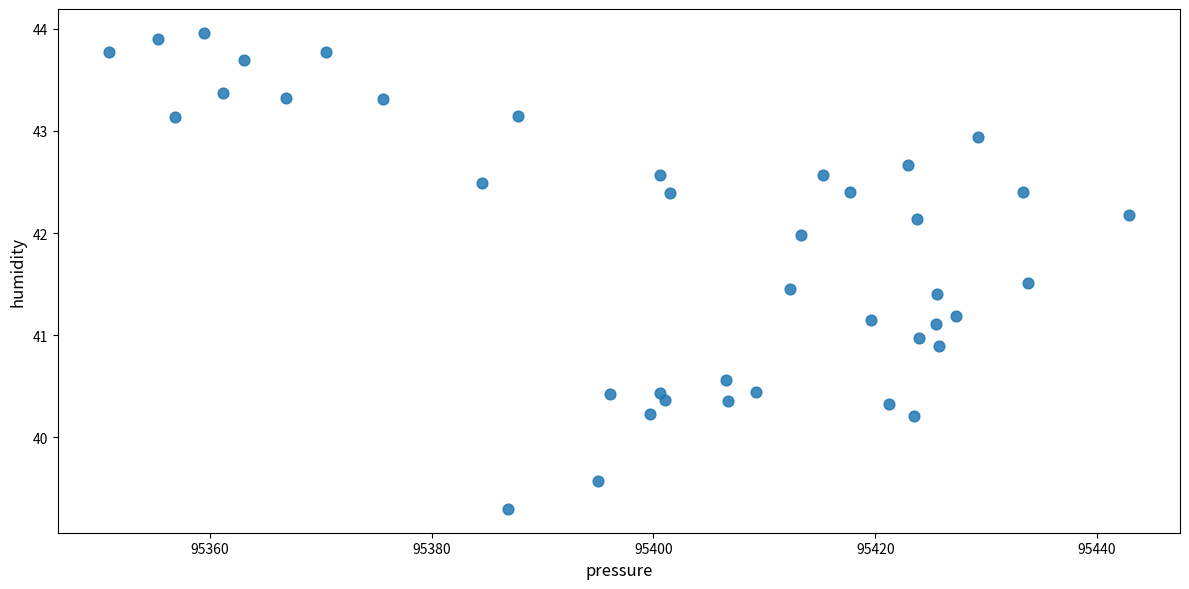

What is the range of X values (max minus min)?

92.0